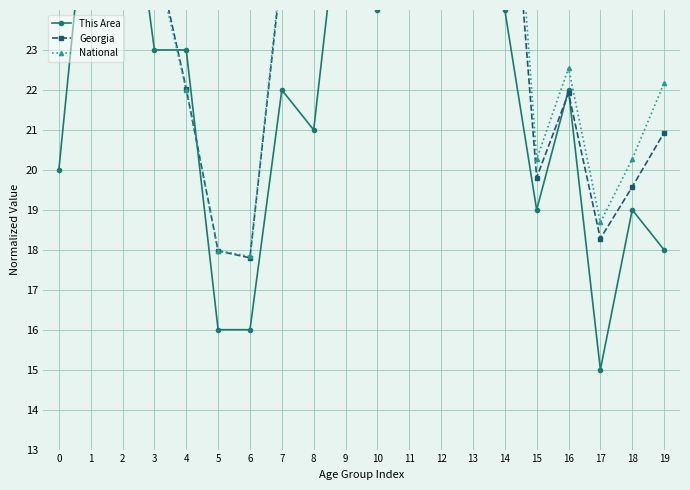

Which series has the largest total across all categories?

Georgia